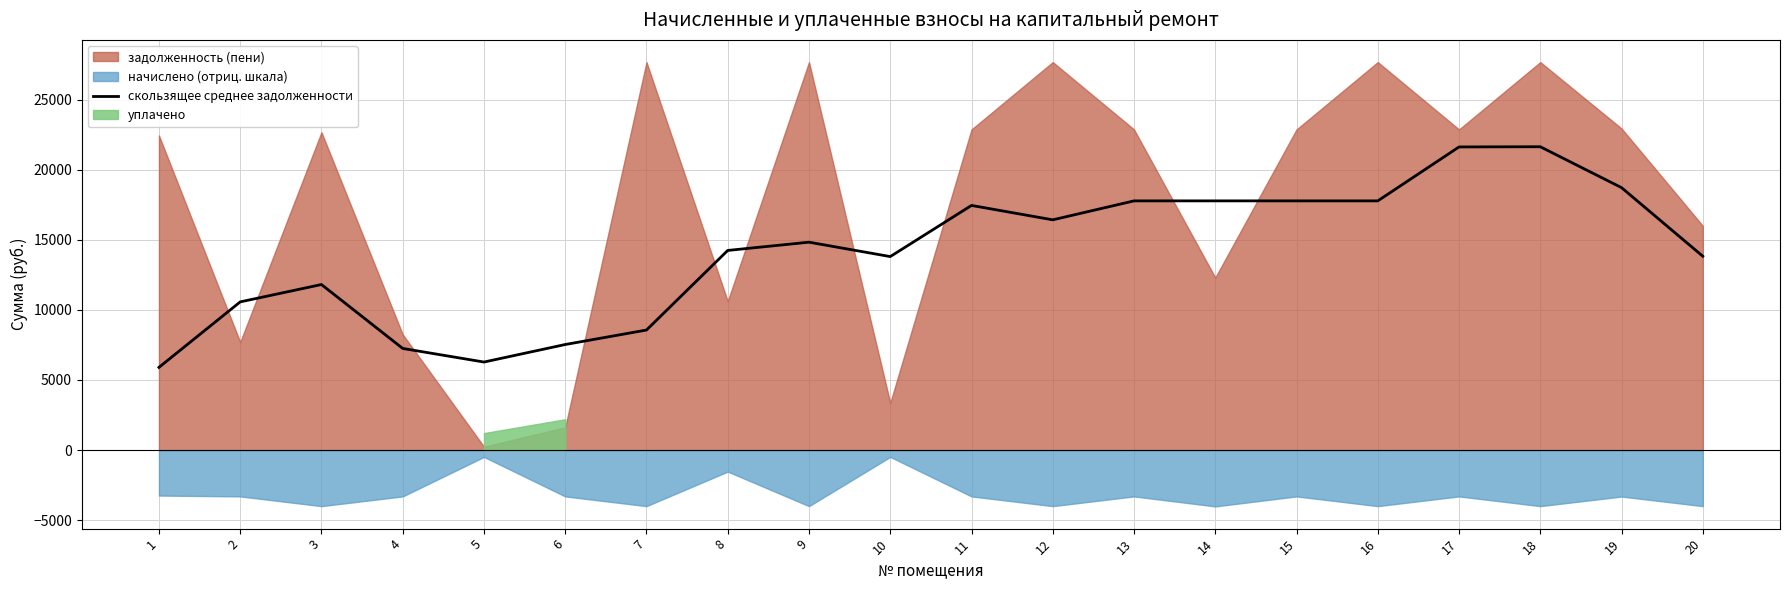

At which category does the data reach its first local peak?

3